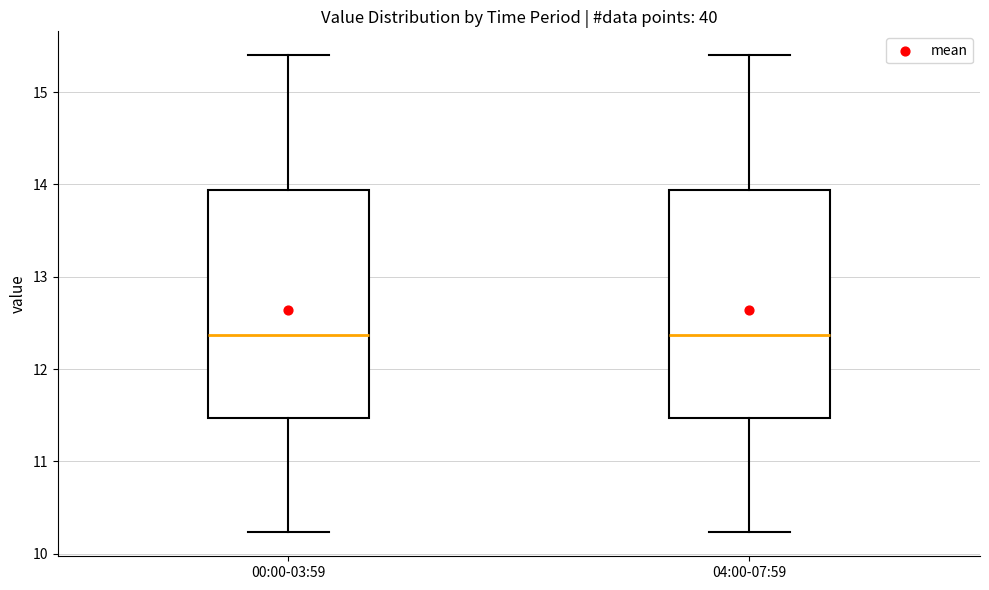

Reading left to right, read every box against the y-axis: the position of its median line, the range the box covers, and the ends of its whiskers. The values are not printed on the chart, so give them approximately, as read against the axis.

00:00-03:59: median 12.4, box 11.5 to 13.9, whiskers 10.2 to 15.4
04:00-07:59: median 12.4, box 11.5 to 13.9, whiskers 10.2 to 15.4